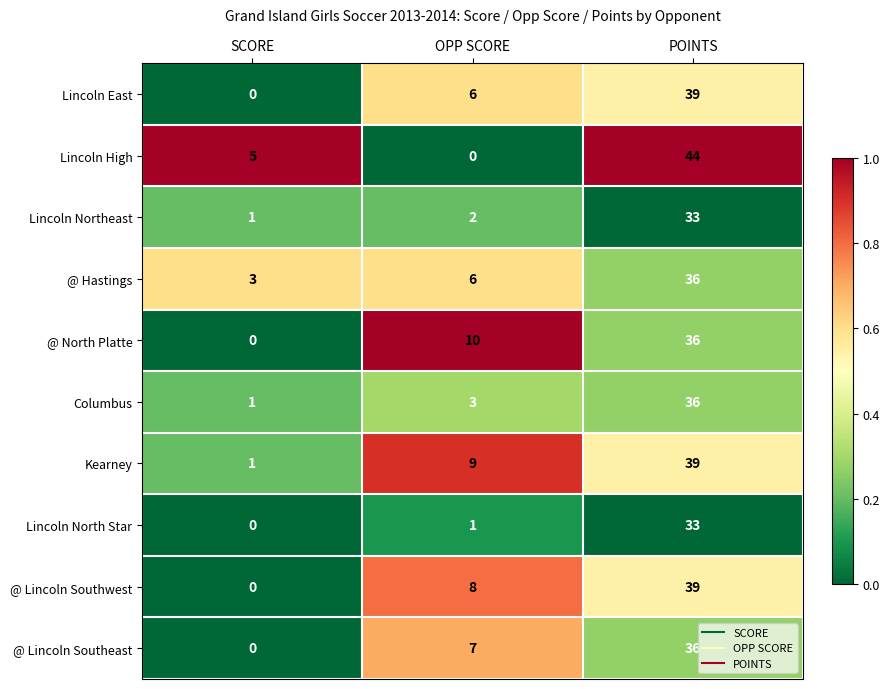

How many data points in Lincoln East are less than 6?

1